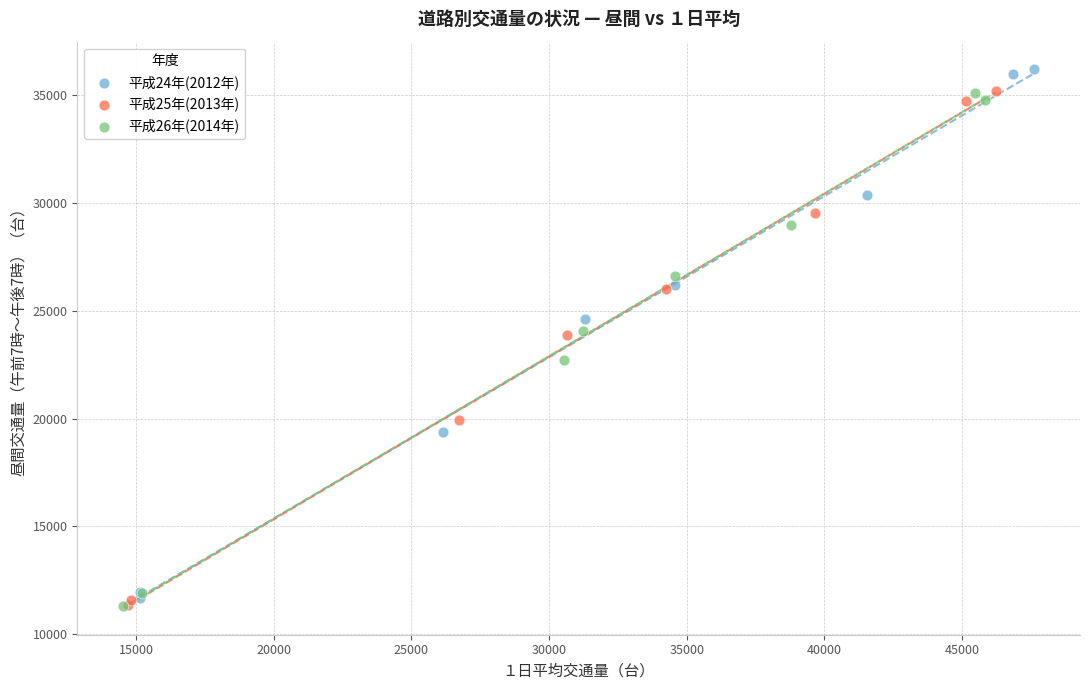

Which series has the widest spread of Y values?

平成24年(2012年)